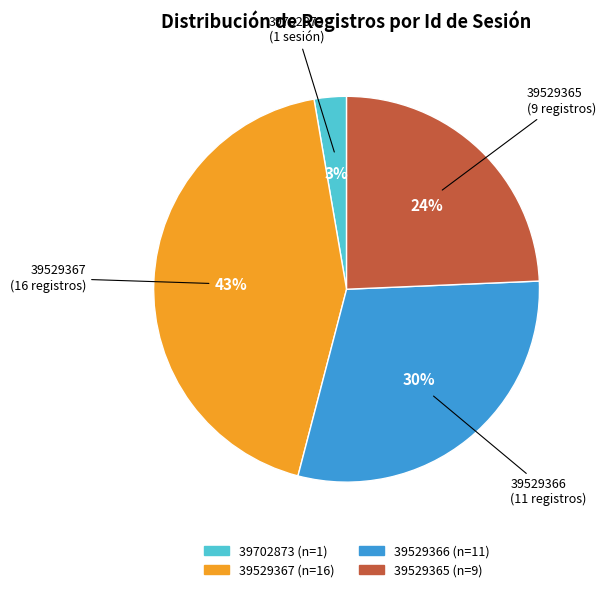

Combined, do 39529365 and 39529366 account for over 50%?

Yes